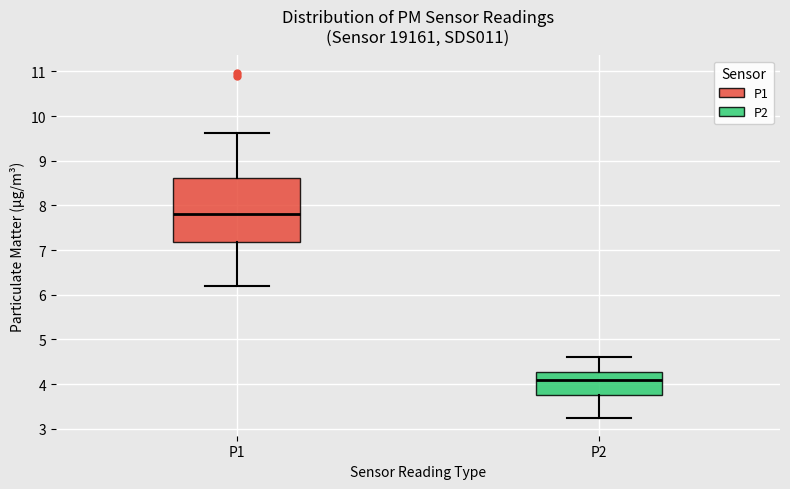

Where is the upper edge of the box for P1 on the y-axis? The values are not printed on the chart, so give them approximately, as read against the axis.

8.6